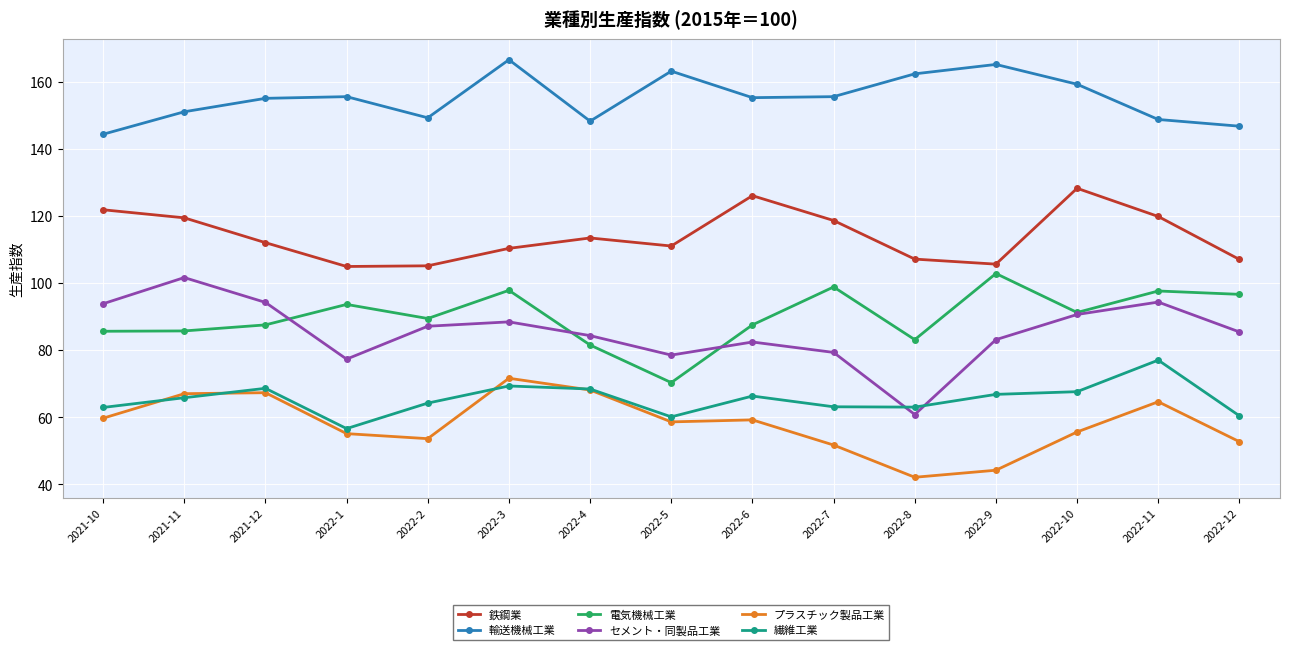

What is the smallest value displayed?

42.1